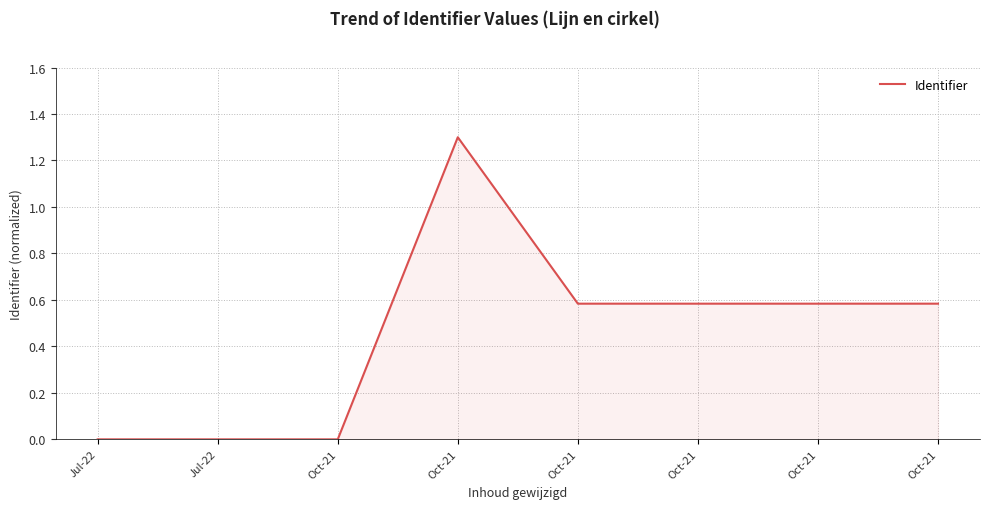

Where is the first local maximum?

Oct-21